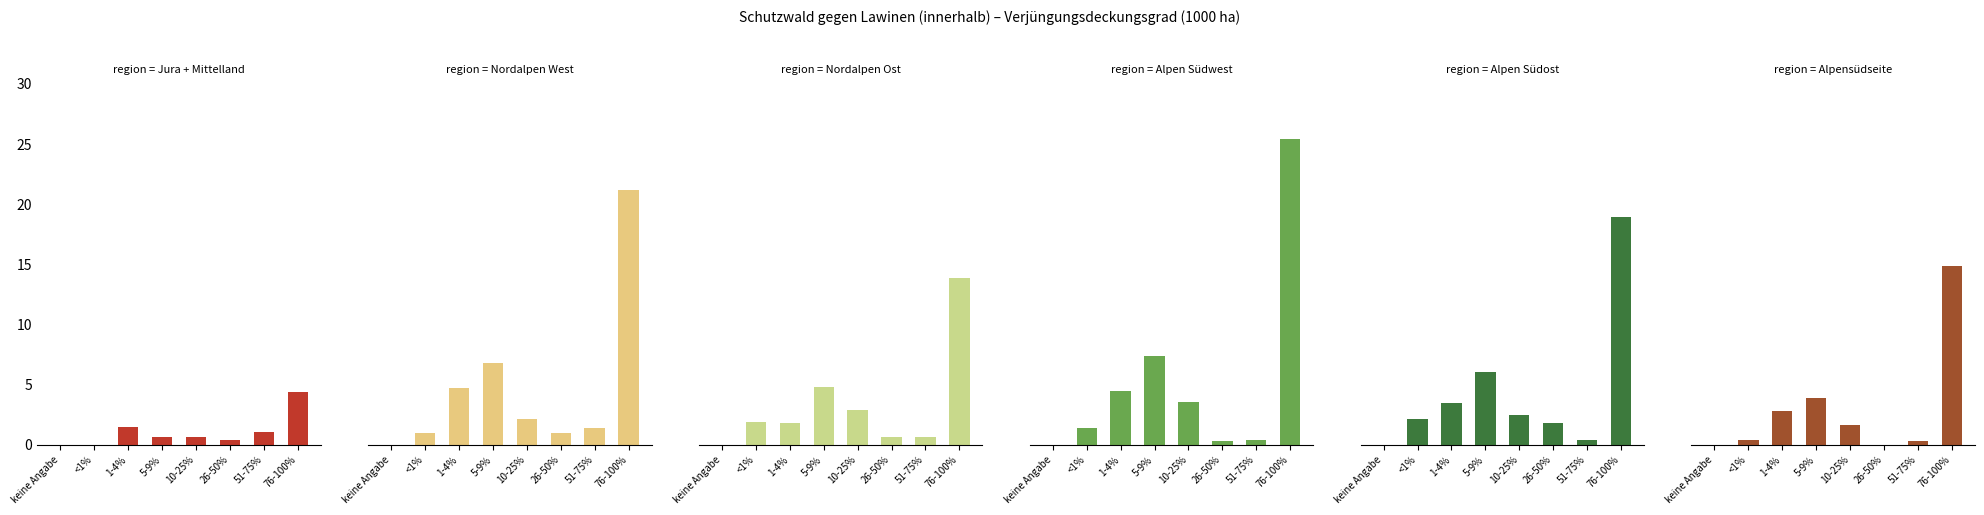

True or false: Alpensüdseite has a value of -7.1 at 26-50%.

False